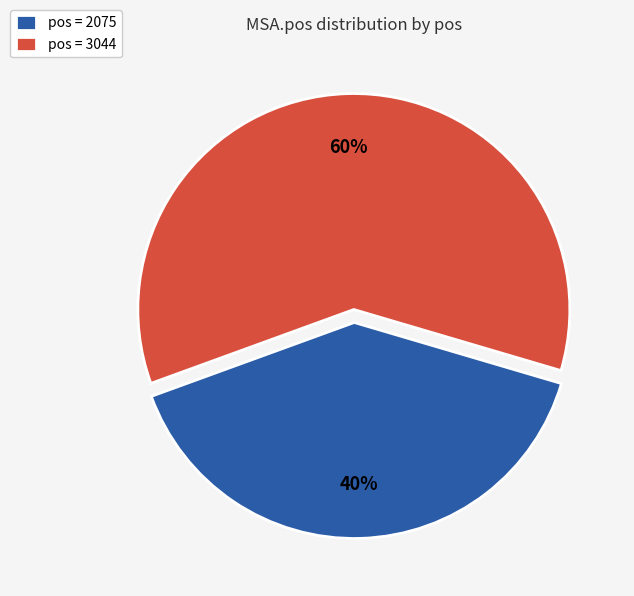

How many slices are in this pie chart?

2